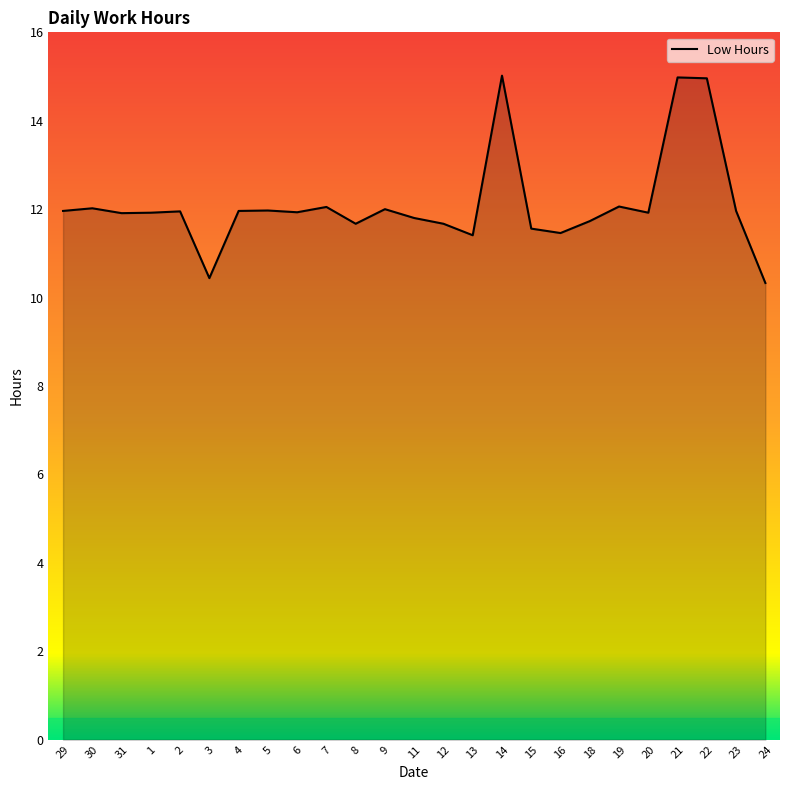

What is the minimum value shown in the chart?

10.3